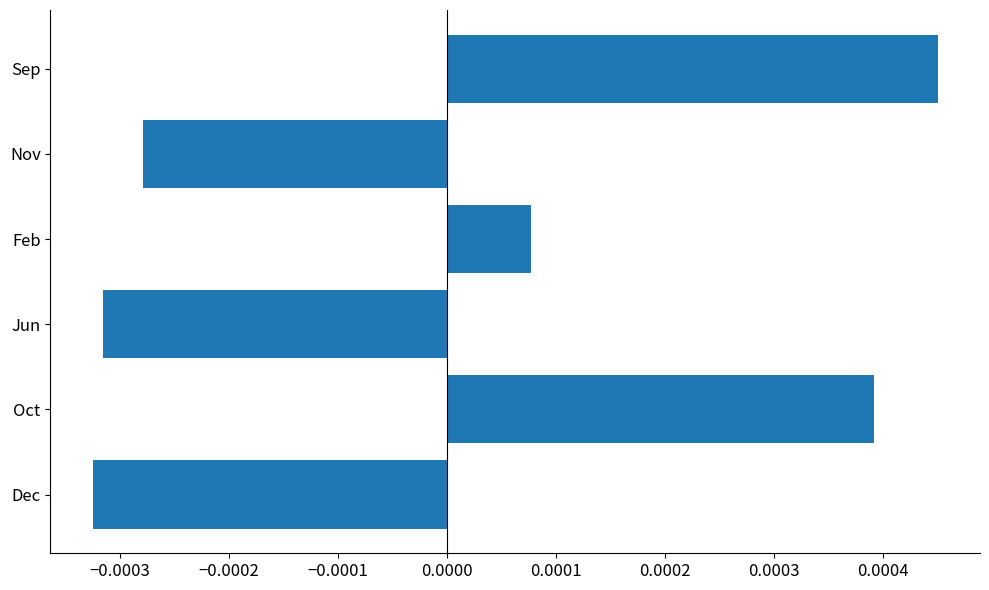

List the labels in order of value, largest first.

Sep, Oct, Feb, Nov, Jun, Dec